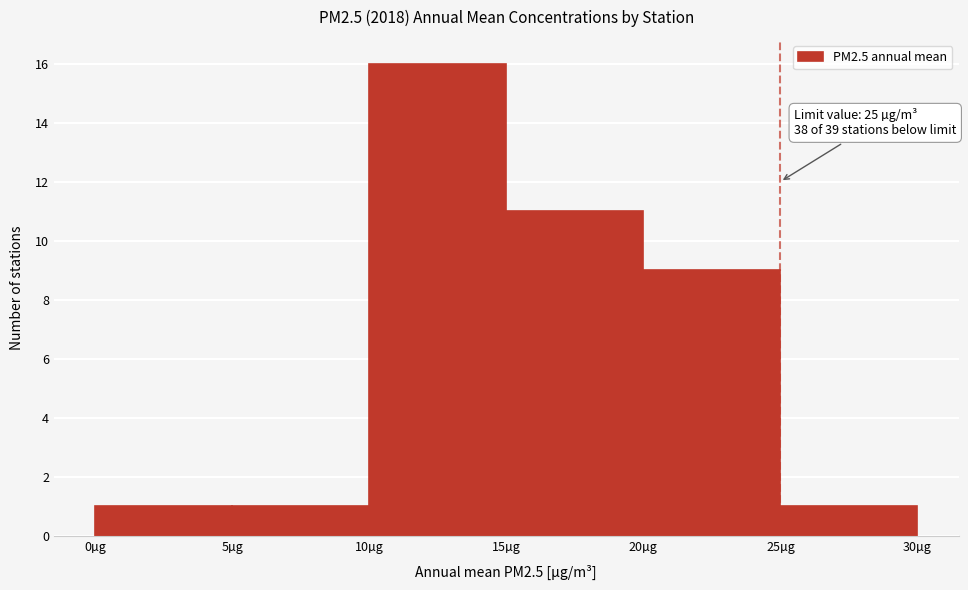

Over which range of the x-axis is the bar tallest?

10 to 15